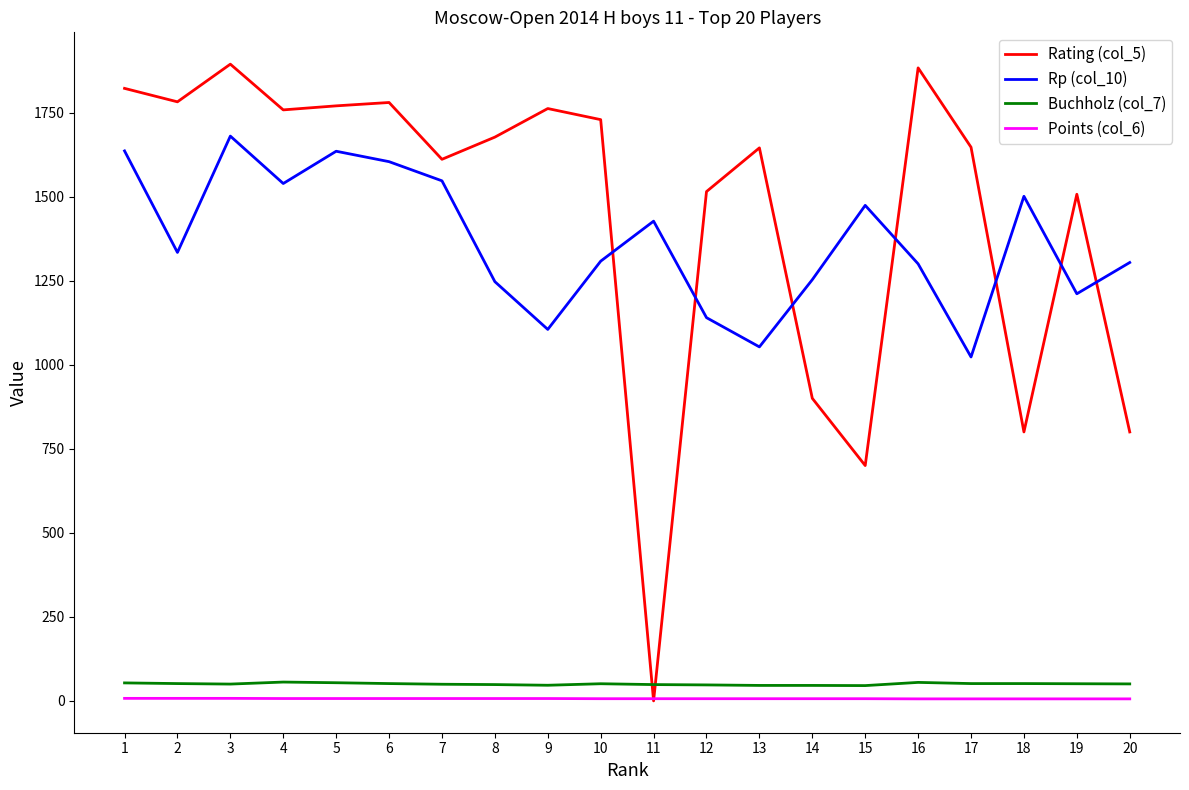

Rank the series by their maximum value, from lowest to highest.

Points (col_6), Buchholz (col_7), Rp (col_10), Rating (col_5)